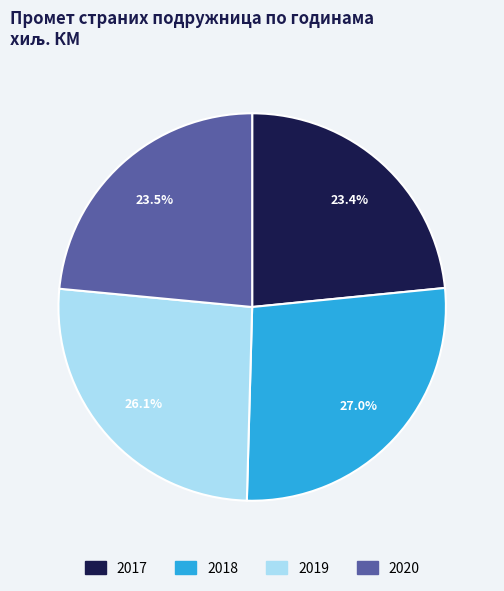

Does 2020 represent more than half of the total?

No